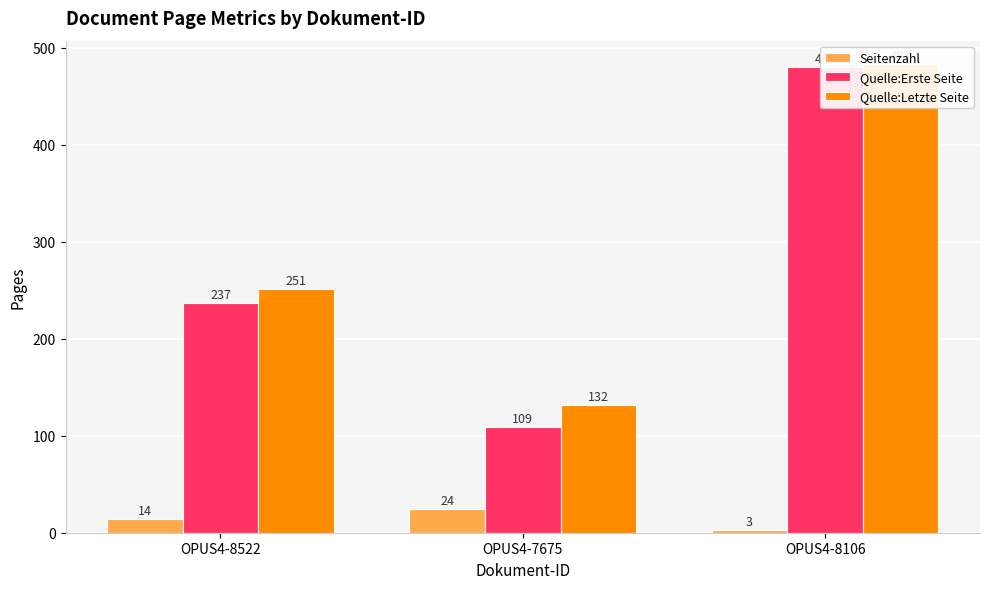

What is the label of the 2nd bar from the left?

OPUS4-7675